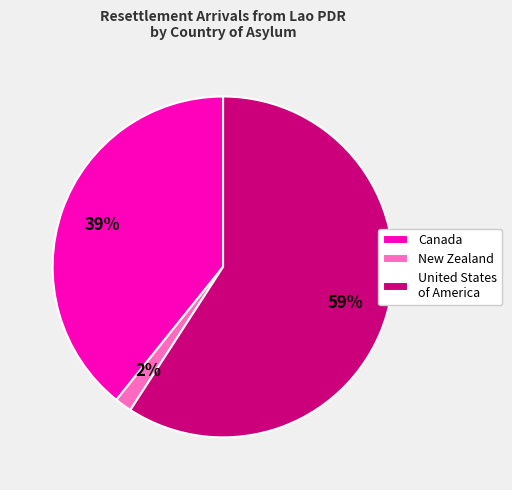

Which slice is the largest?

United States of America